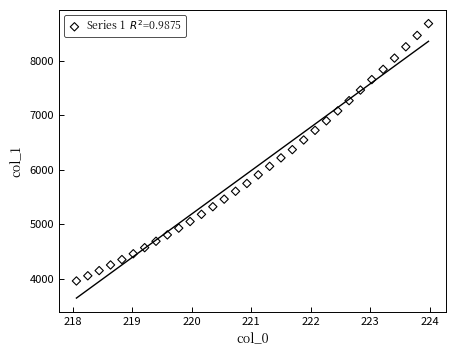

What is the range of X values (max minus min)?

5.9